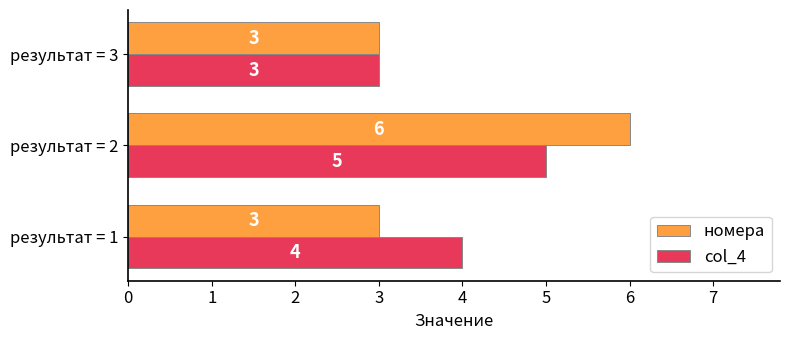

At which category is the sum across all series the highest?

результат = 2